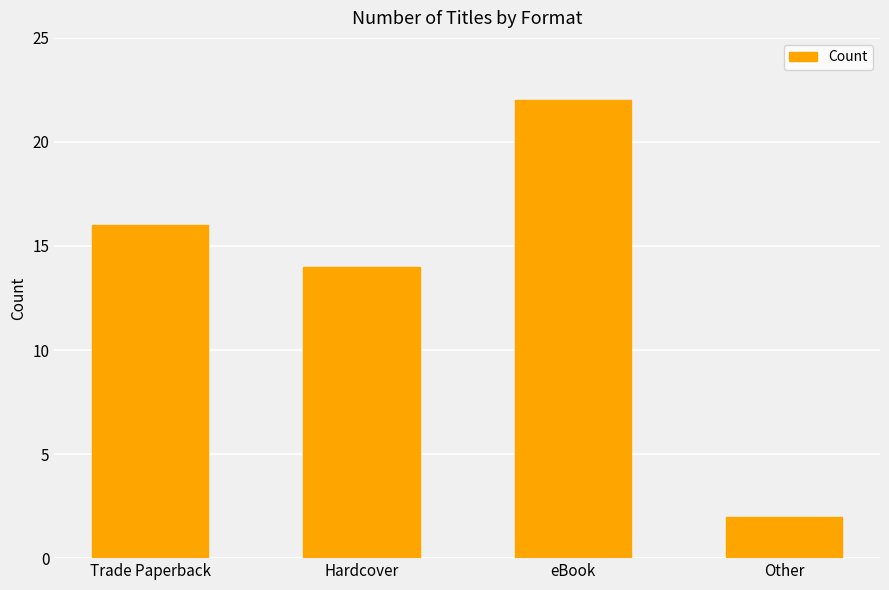

What is the difference between the values at Hardcover and Other?

12